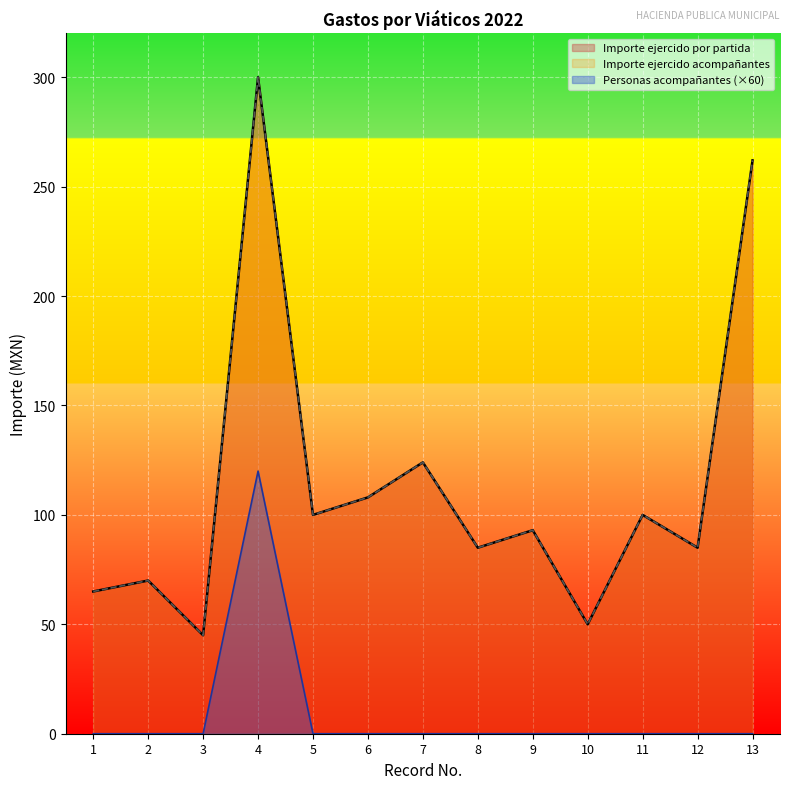

Is the value of Importe ejercido por partida at 12 greater than the value of Numero de personas acompañantes at 3?

Yes